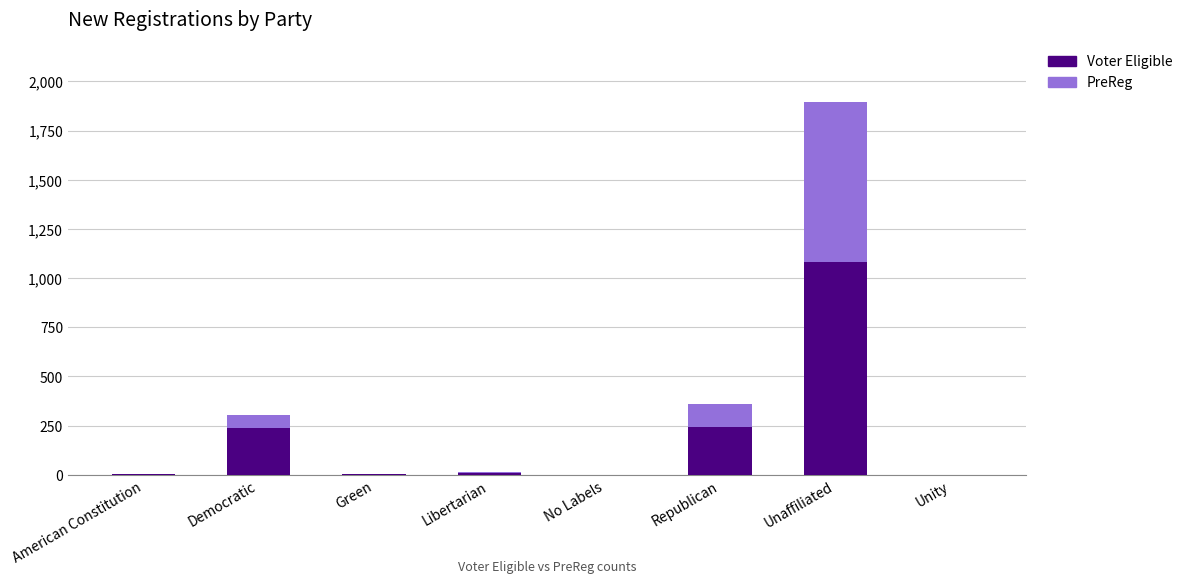

The value of Voter Eligible at Libertarian is 11. True or false?

True